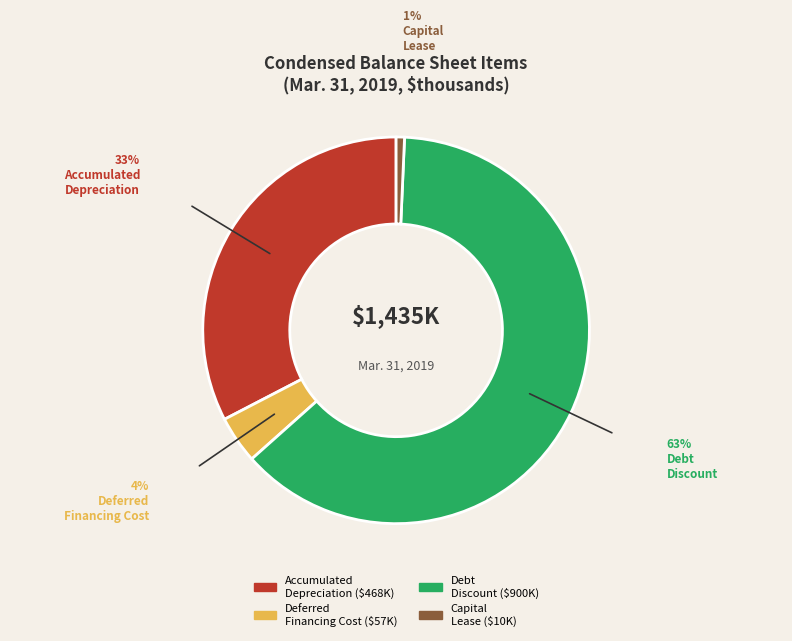

Is there a majority slice in this chart?

Yes